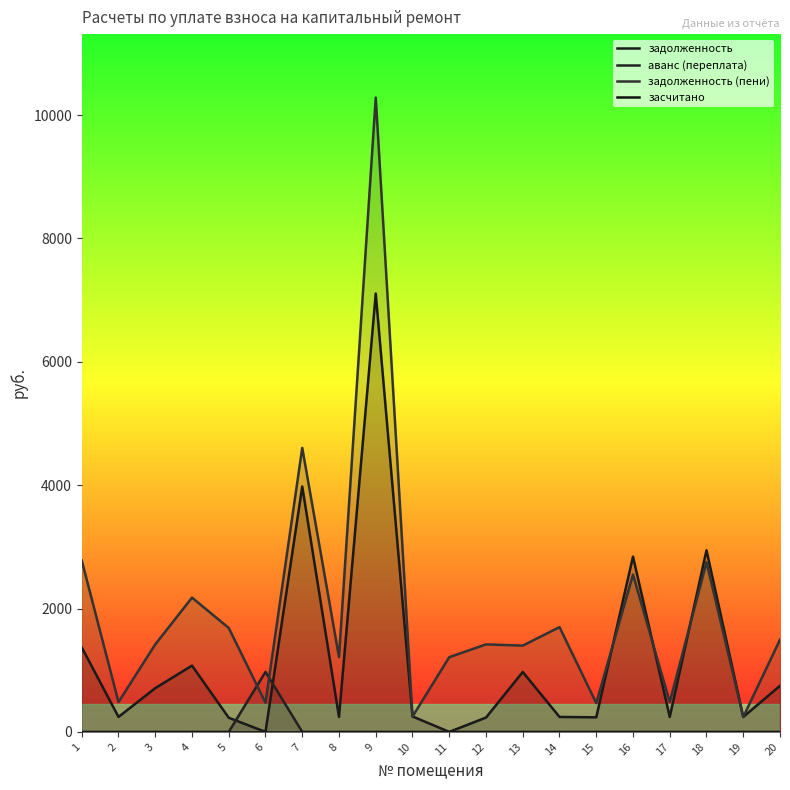

How many categories are shown in the chart?

20